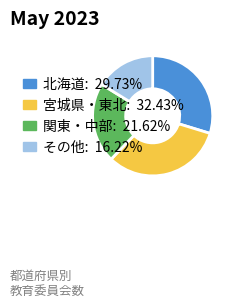

Is there any slice that represents more than half of the pie?

No